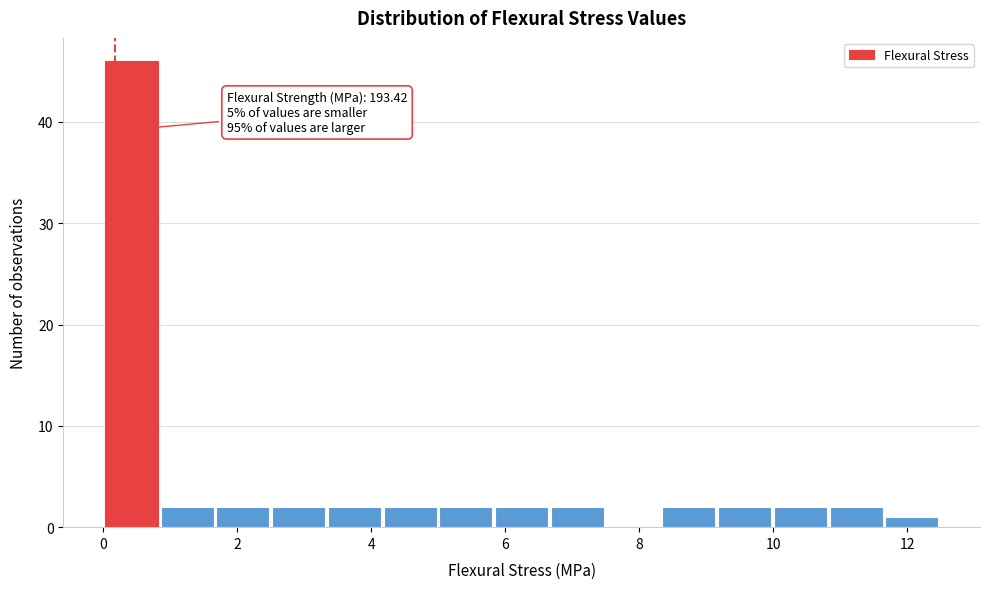

Which range on the x-axis has the tallest bar?

0.0 to 0.8